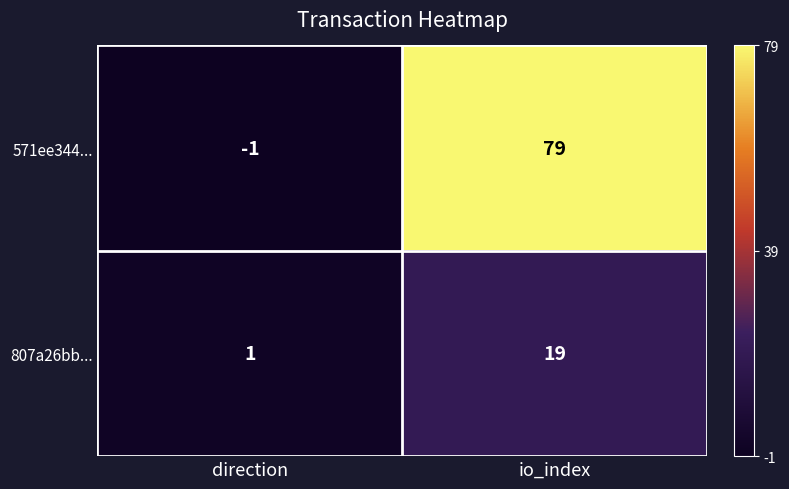

What is the difference between the highest and lowest values at io_index?

60